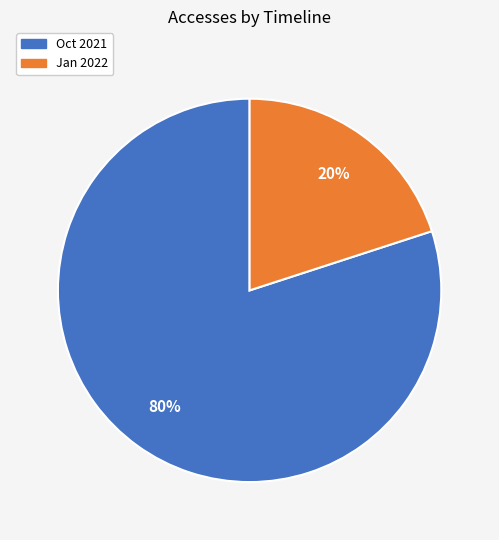

To the nearest percent, what is the average slice percentage?

50%